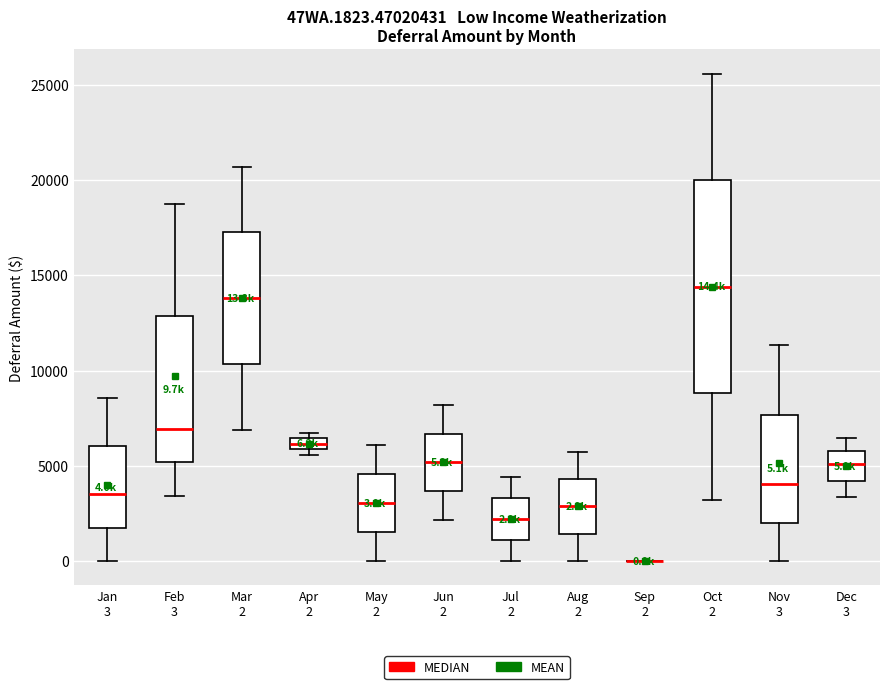

Comparing the boxes themselves (not the whiskers), which one is the tallest?

Oct 2